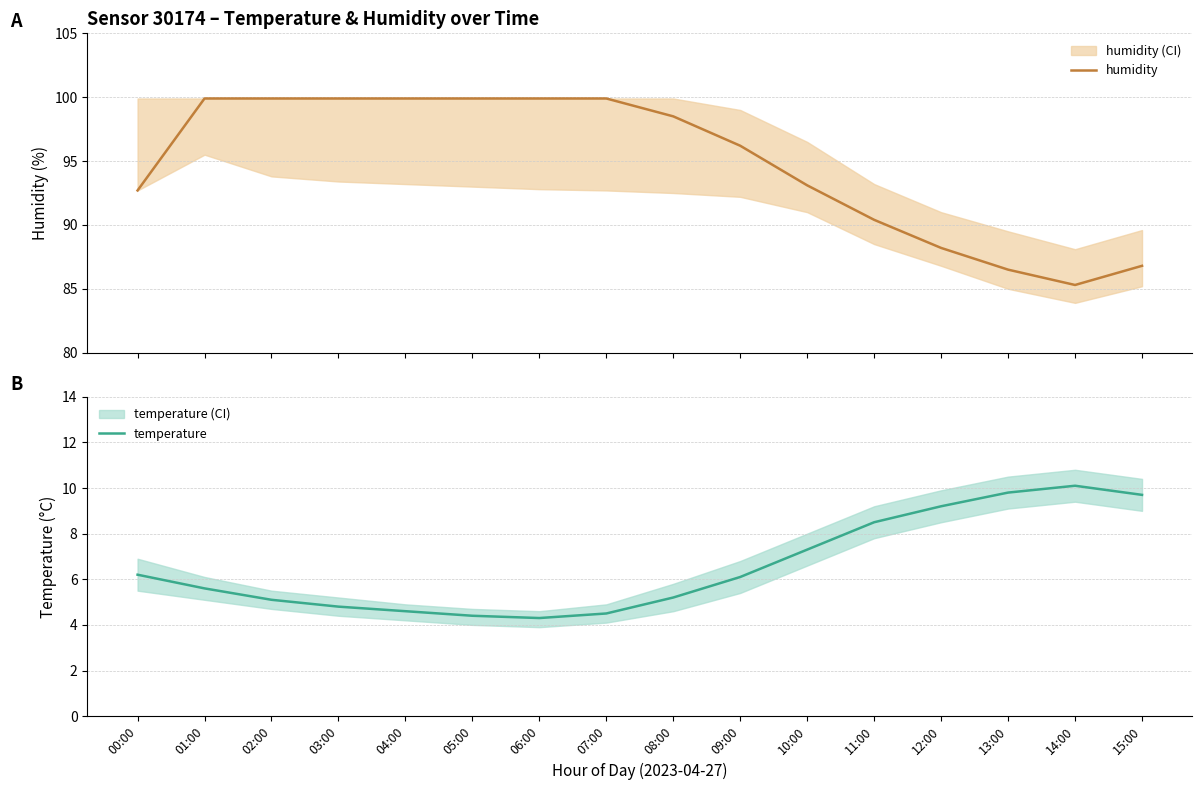

What is the sum of all temperature values?

105.4